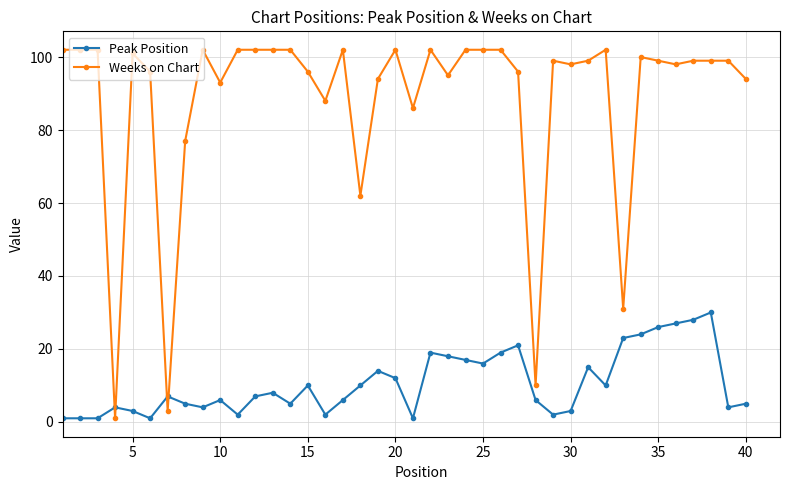

Which series has the widest spread of values?

Weeks on Chart